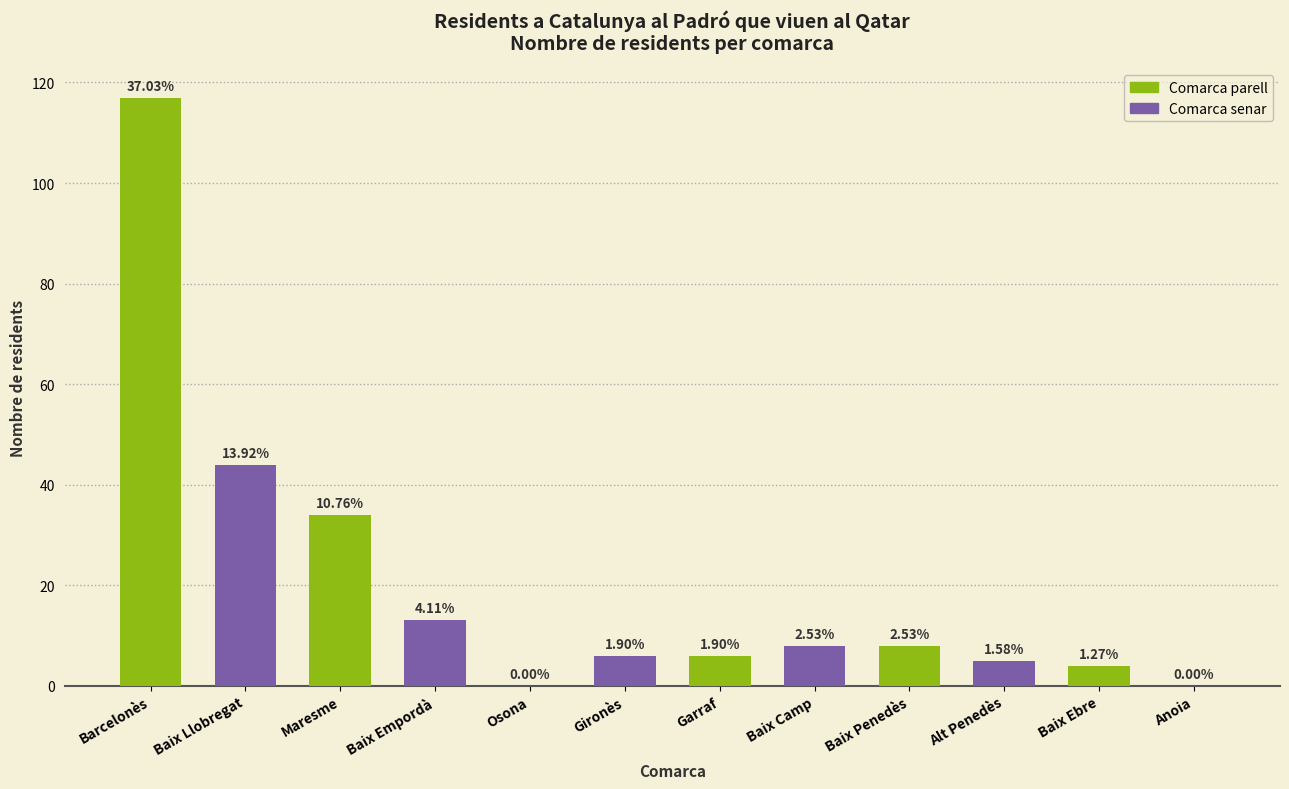

Is it true that the value at Barcelonès is 117?

True